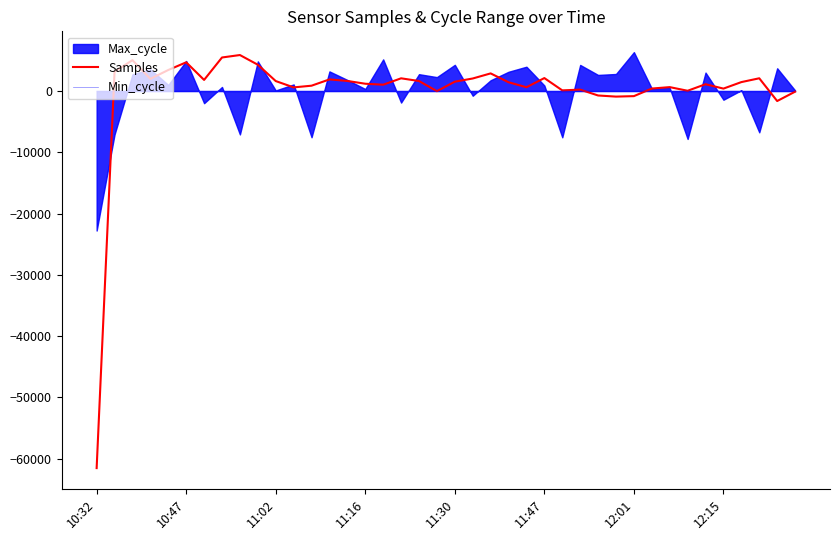

What is the value of the Samples point at the 10th from the left?

4301.7